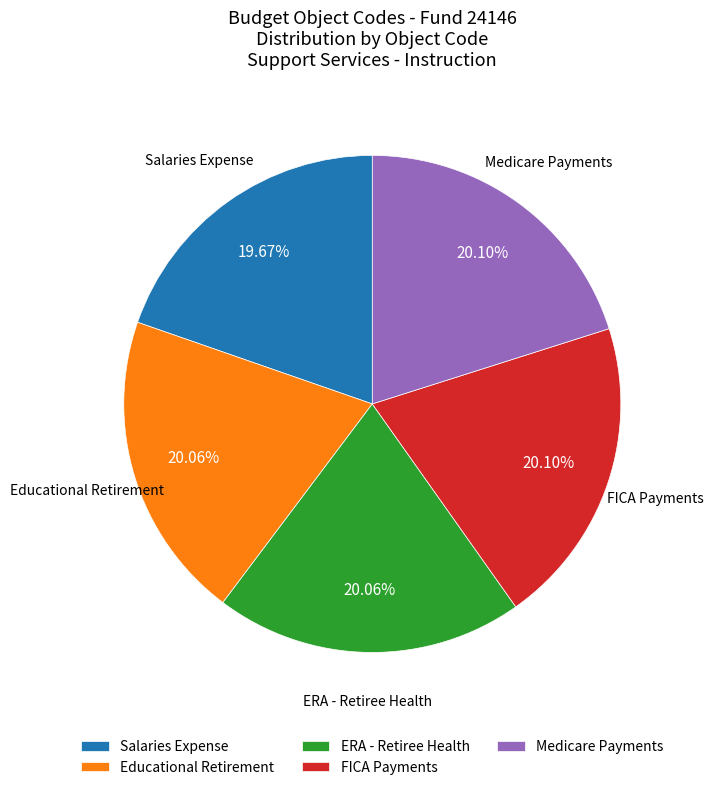

What is the ratio of the value at FICA Payments to the value at Salaries Expense?

1.0